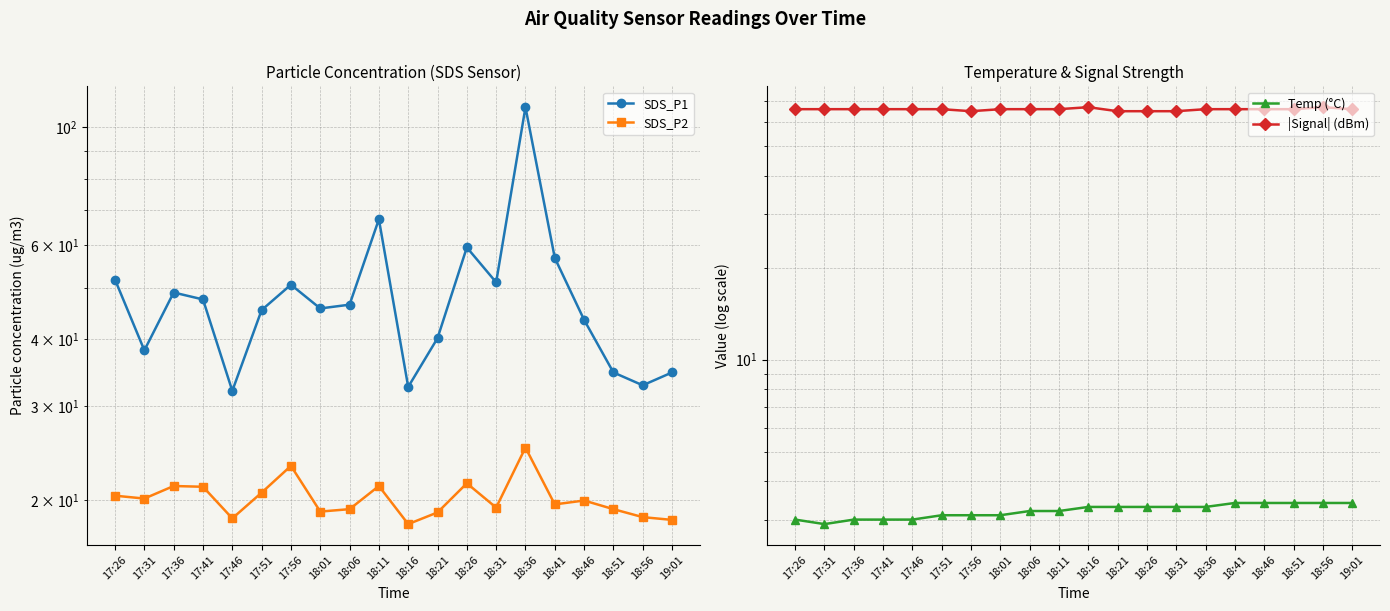

What position from the left is 17:31?

2